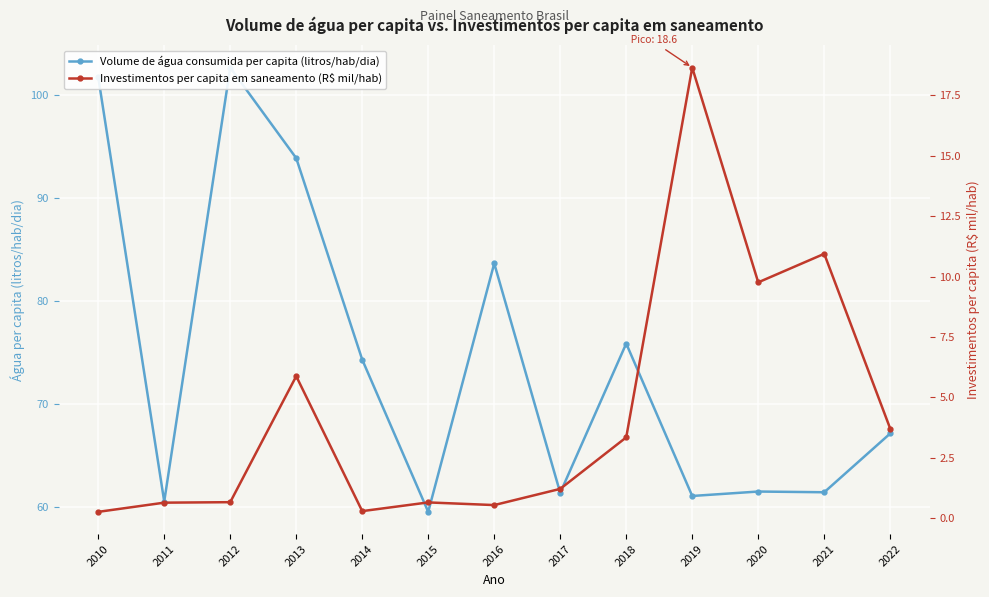

At which category is the sum across all series the highest?

2012